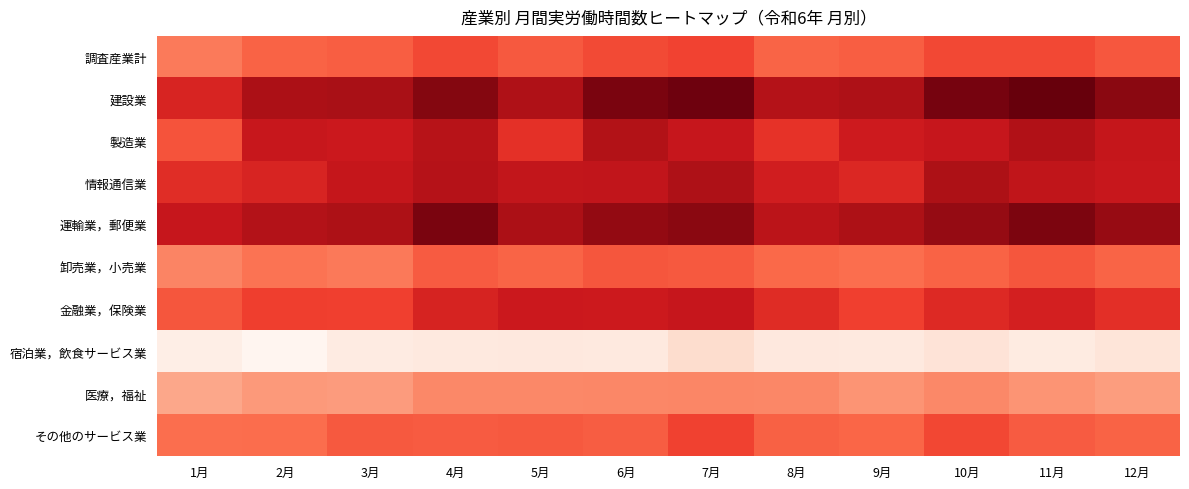

Reading left to right, transcribe all the data shown in this chart.

調査産業計: 1月=125.6	2月=132.2	3月=133.4	4月=139.0	5月=135.0	6月=138.5	7月=140.3	8月=132.0	9月=133.4	10月=138.8	11月=139.1	12月=135.4
建設業: 1月=150.0	2月=163.5	3月=164.4	4月=172.1	5月=162.5	6月=173.6	7月=175.9	8月=160.9	9月=162.7	10月=174.4	11月=177.6	12月=171.0
製造業: 1月=136.2	2月=155.0	3月=153.9	4月=160.2	5月=146.0	6月=161.7	7月=155.5	8月=145.1	9月=153.4	10月=155.5	11月=162.0	12月=155.8
情報通信業: 1月=147.1	2月=150.0	3月=155.7	4月=160.4	5月=156.5	6月=157.0	7月=162.9	8月=152.1	9月=149.0	10月=163.2	11月=157.2	12月=155.2
運輸業，郵便業: 1月=155.6	2月=161.2	3月=163.2	4月=173.6	5月=163.6	6月=169.0	7月=170.7	8月=158.6	9月=163.0	10月=168.6	11月=173.4	12月=168.2
卸売業，小売業: 1月=123.0	2月=128.1	3月=126.3	4月=134.3	5月=131.8	6月=135.8	7月=134.8	8月=130.8	9月=129.6	10月=132.2	11月=135.8	12月=131.9
金融業，保険業: 1月=135.7	2月=141.6	3月=141.1	4月=150.4	5月=154.0	6月=153.5	7月=155.3	8月=147.5	9月=141.3	10月=148.2	11月=151.3	12月=146.3
宿泊業，飲食サービス業: 1月=87.8	2月=83.8	3月=89.1	4月=90.4	5月=90.9	6月=90.7	7月=96.3	8月=90.9	9月=90.4	10月=93.6	11月=89.5	12月=92.9
医療，福祉: 1月=112.9	2月=117.1	3月=116.1	4月=121.6	5月=121.6	6月=122.0	7月=122.4	8月=122.0	9月=118.4	10月=121.6	11月=118.5	12月=115.7
その他のサービス業: 1月=129.3	2月=129.8	3月=134.9	4月=134.2	5月=134.8	6月=133.7	7月=140.7	8月=132.8	9月=131.7	10月=139.2	11月=134.3	12月=132.4